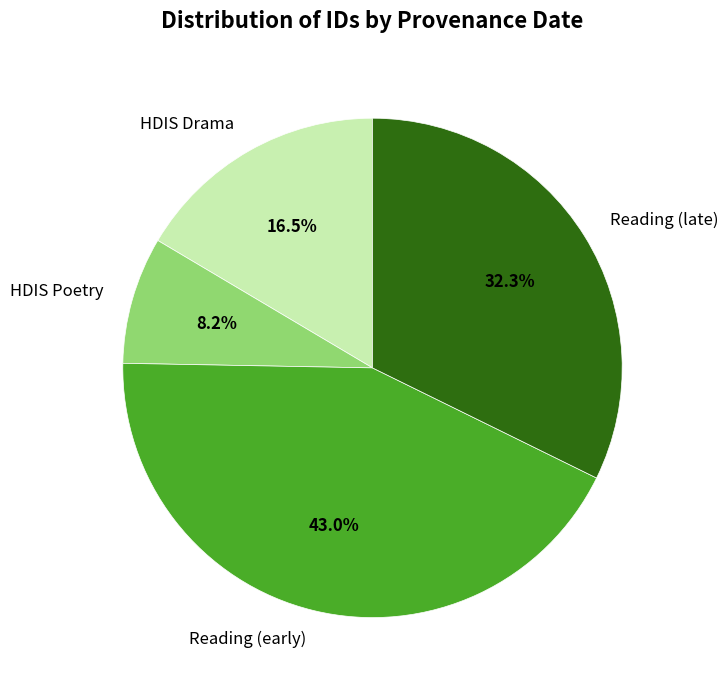

Which category has the biggest portion of the pie?

Reading (early)